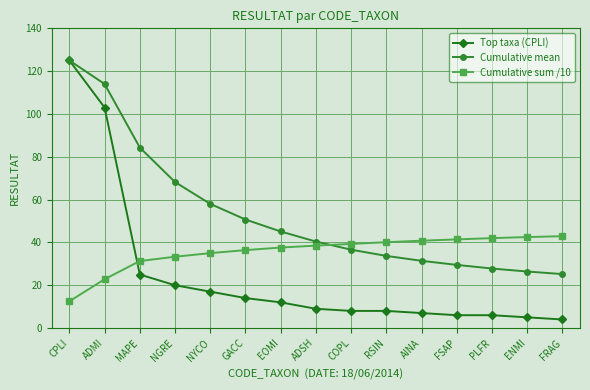

Does the chart display data point markers on the line(s)?

Yes